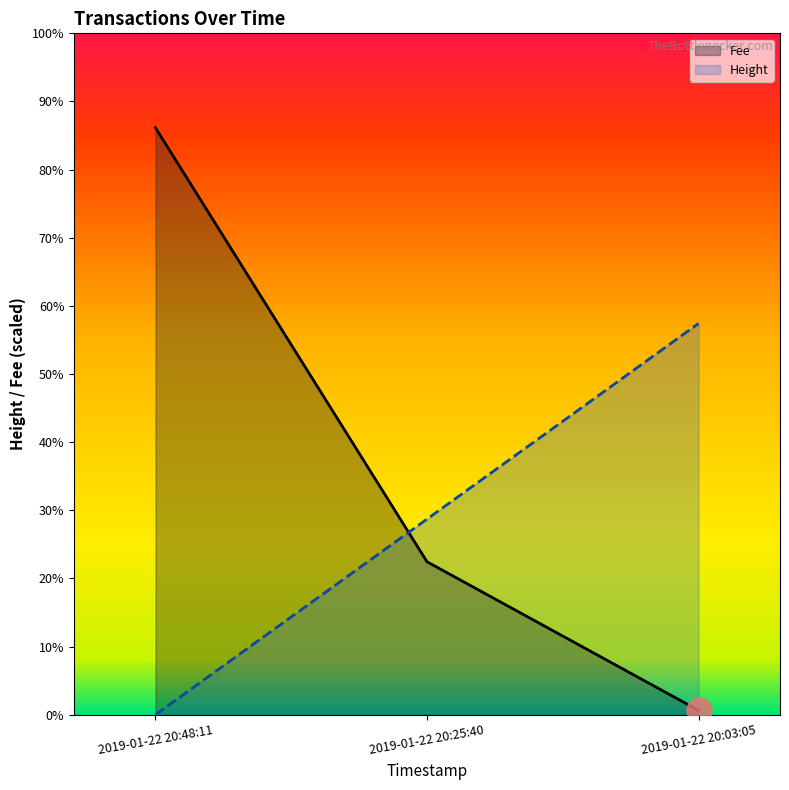

What are all the series names shown in the legend?

Fee, Height